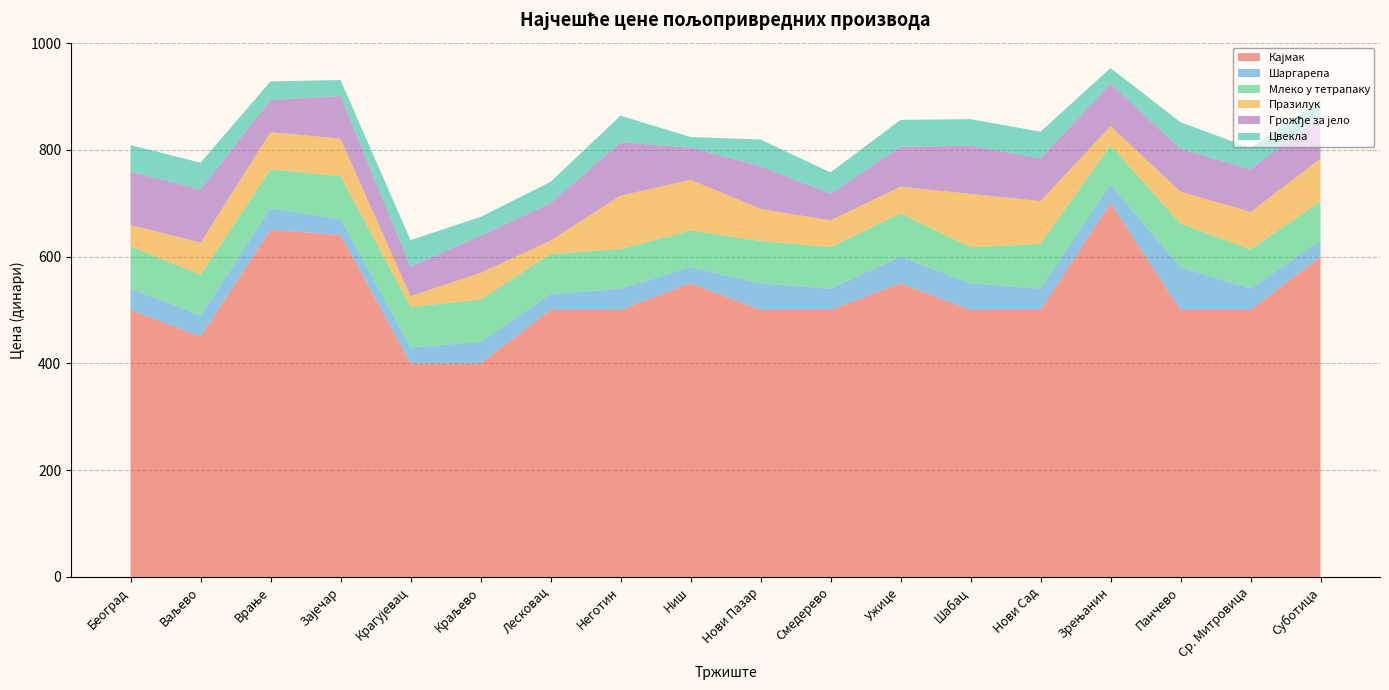

Reading left to right, transcribe all the data shown in this chart.

Кајмак: 500.0	450.0	650.0	640.5	400.0	400.0	500.0	500.0	550.0	500.0	500.0	550.0	500.0	500.0	700.0	500.0	500.0	600.0
Шаргарепа: 40.0	40.0	40.0	30.0	30.0	40.0	30.0	40.0	30.0	50.0	40.0	50.0	50.0	40.0	34.9	80.0	40.0	30.0
Млеко у тетрапаку: 79.0	75.9	73.2	80.2	75.9	79.3	75.0	74.0	69.0	79.3	77.7	81.0	67.4	84.0	73.5	81.7	73.5	73.5
Празилук: 40.0	60.0	70.0	70.0	20.0	50.0	25.0	100.0	95.0	60.0	50.0	50.0	100.0	80.0	35.9	60.0	70.0	80.0
Грожђе за јело: 100.0	100.0	60.0	80.0	55.0	70.0	70.0	100.0	60.0	80.0	50.0	75.0	90.0	80.0	80.0	80.0	80.0	80.0
Цвекла: 50.0	50.0	35.0	30.0	50.0	35.0	40.0	50.0	20.0	50.0	40.0	50.0	50.0	50.0	28.9	50.0	40.0	30.0